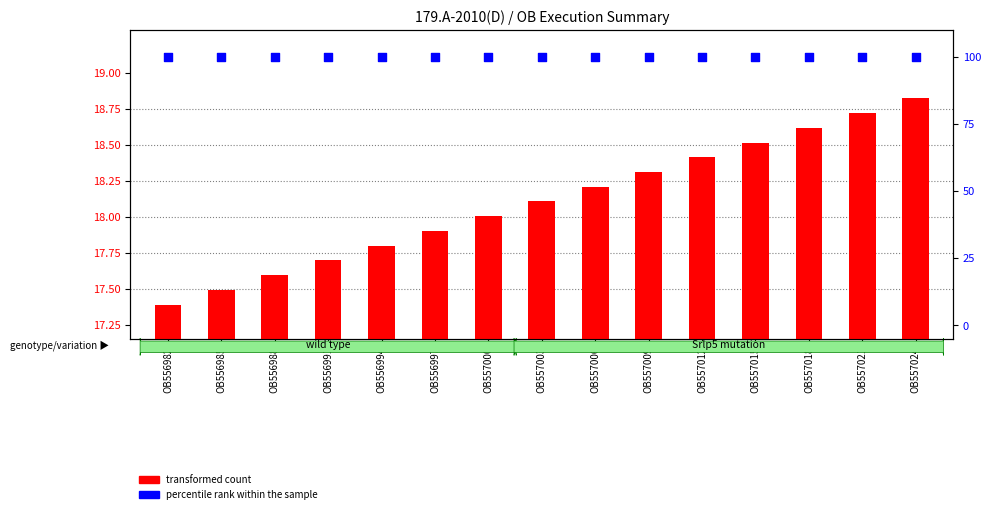

Which series reaches the minimum Y coordinate?

transformed count